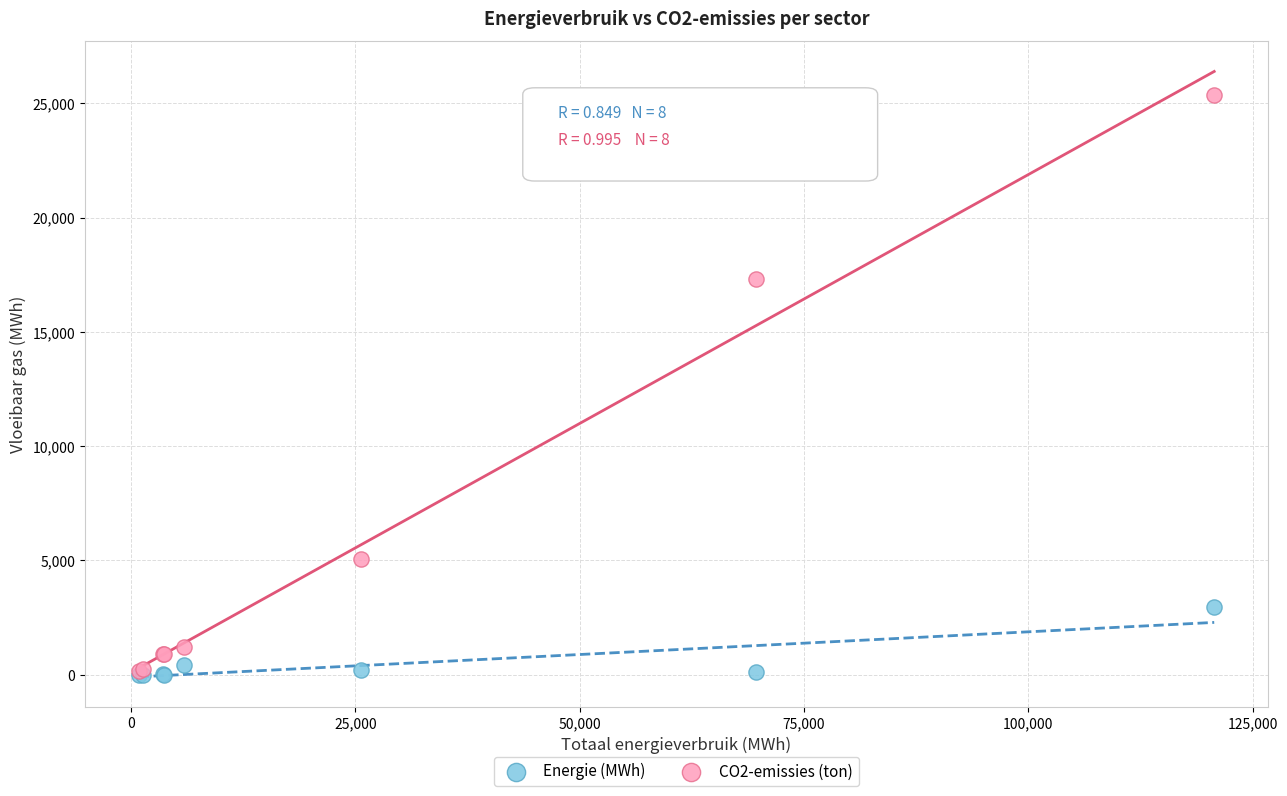

Across all series, what Y value is closest to 12674?

17333.6